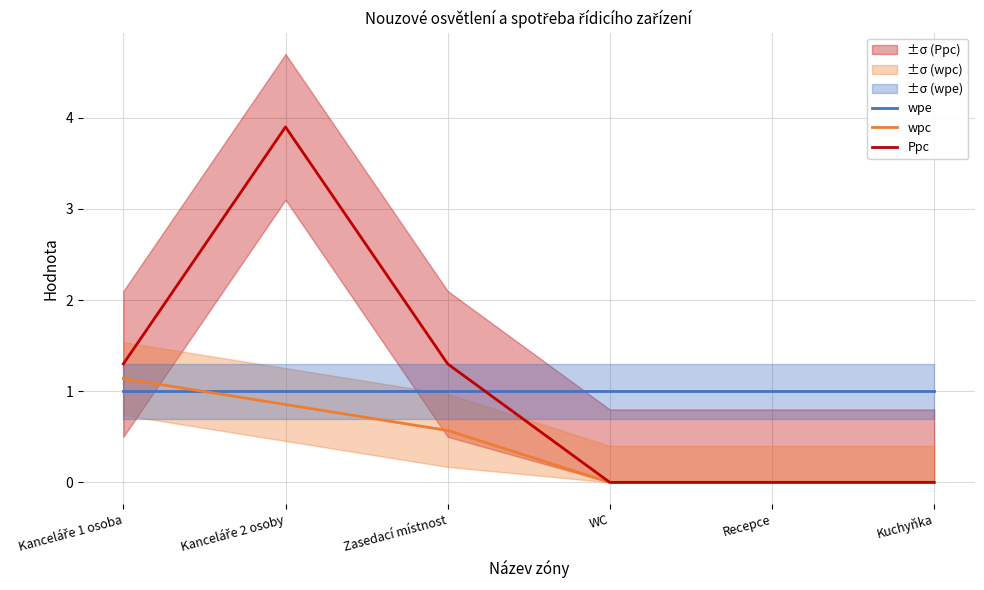

What is the difference between the highest and lowest values at Kuchyňka?

1.0